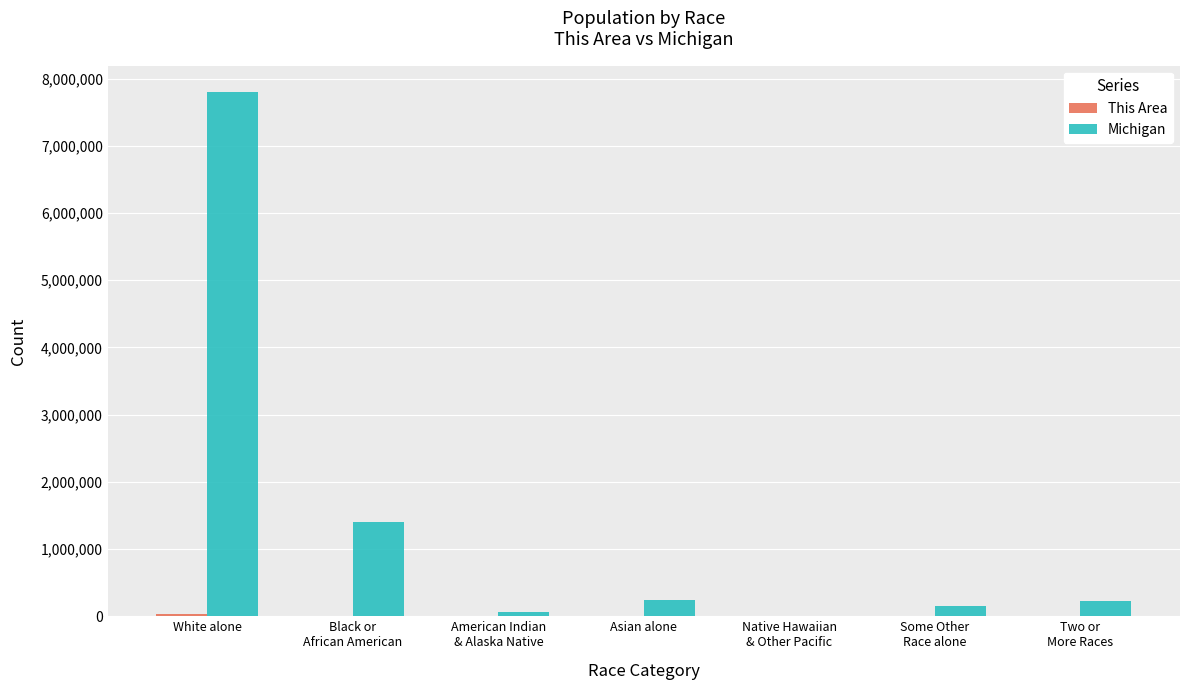

The Michigan series shows 7803120 at White alone. True or false?

True